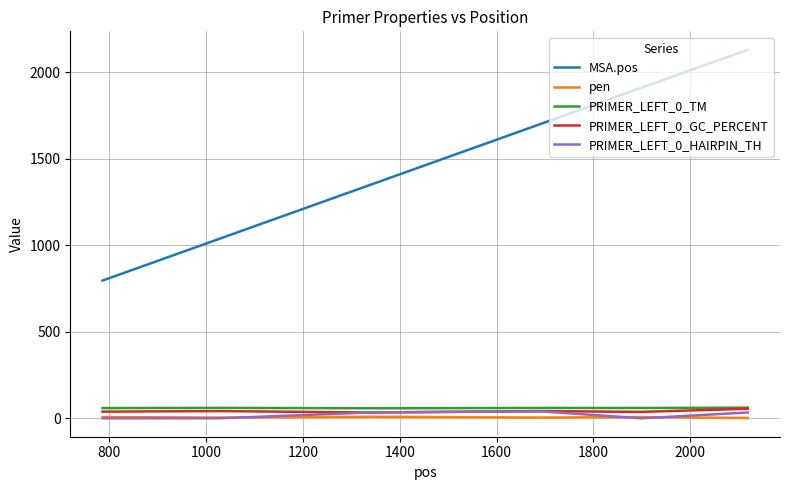

What is the highest value of the PRIMER_LEFT_0_GC_PERCENT series?

55.0